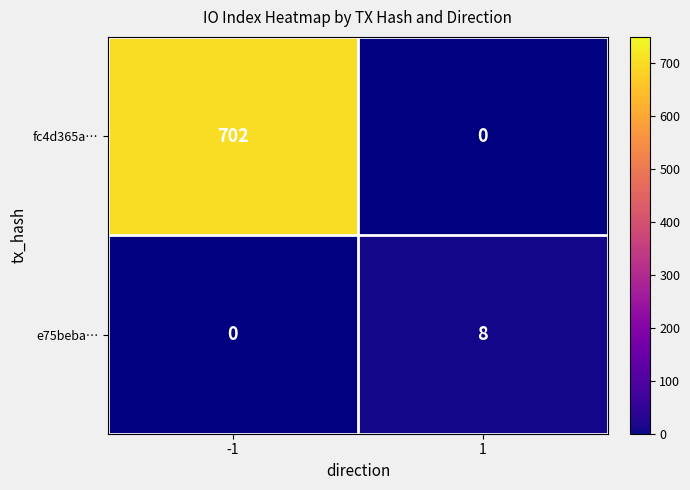

Is it true that fc4d365a… equals 396 at -1?

False